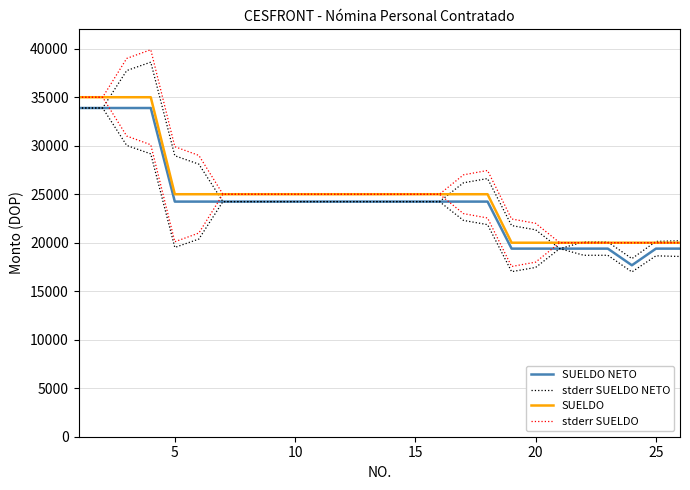

Count the number of categories in the chart.

26